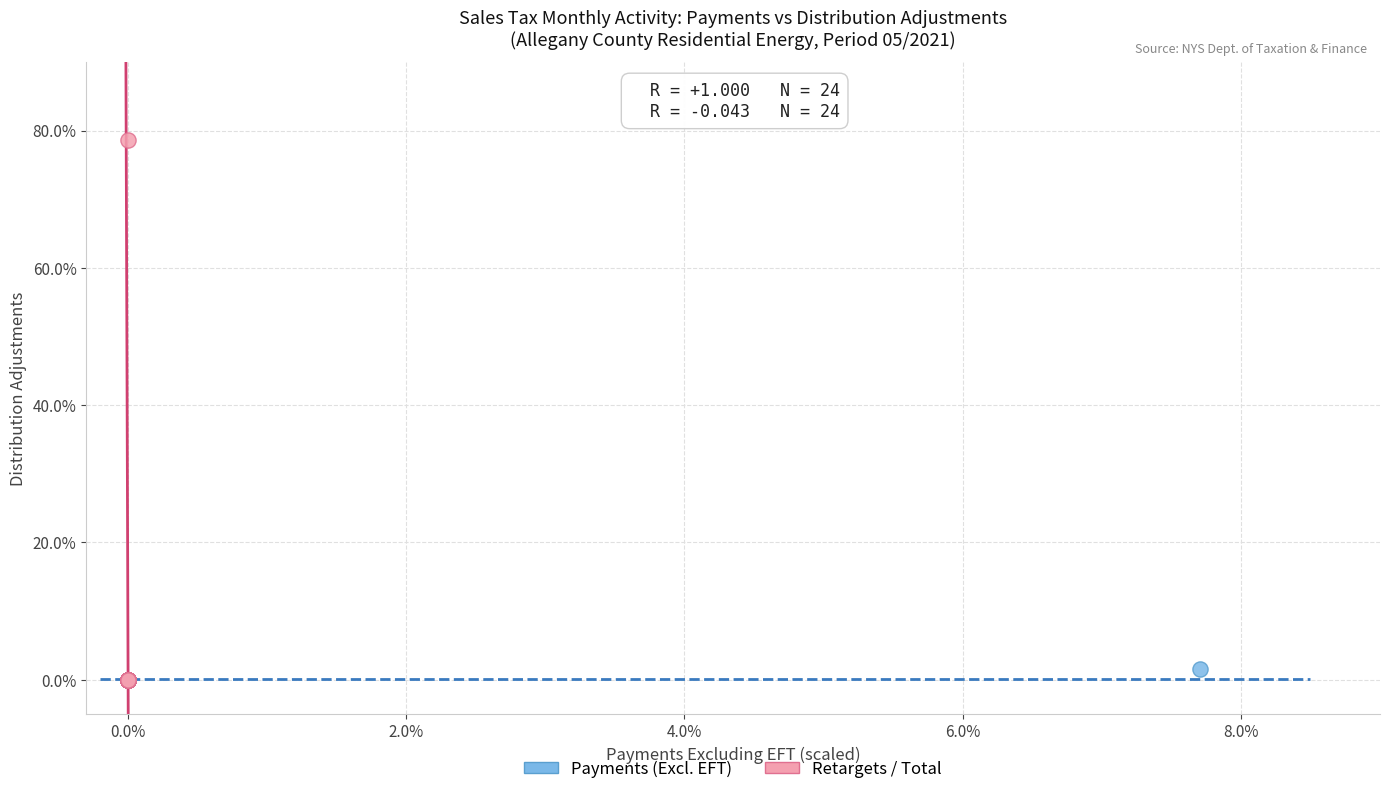

Which series has the widest spread of Y values?

Retargets / Total